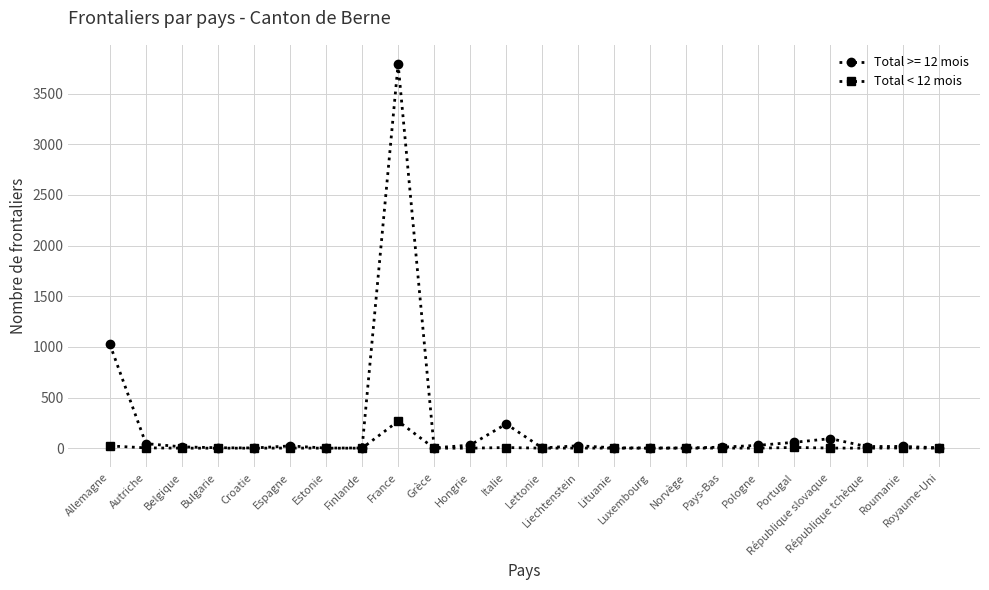

True or false: Total < 12 mois has more than 2 interior local peaks.

True